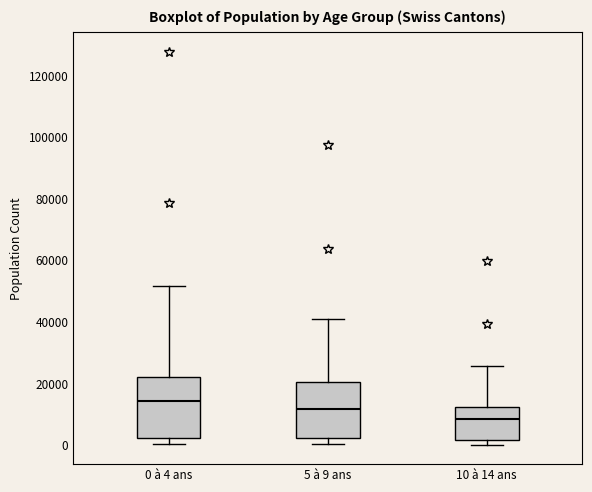

Which box's median line is the highest?

0 à 4 ans